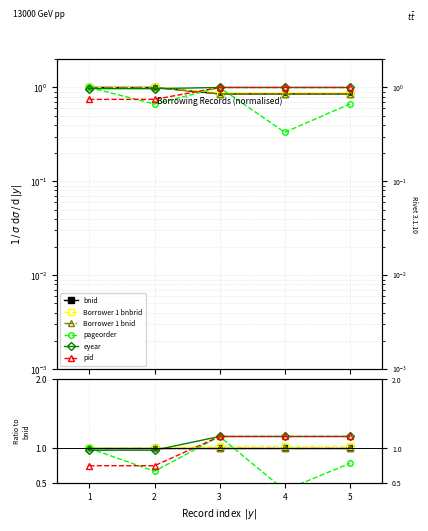

How many distinct data groups are displayed?

6